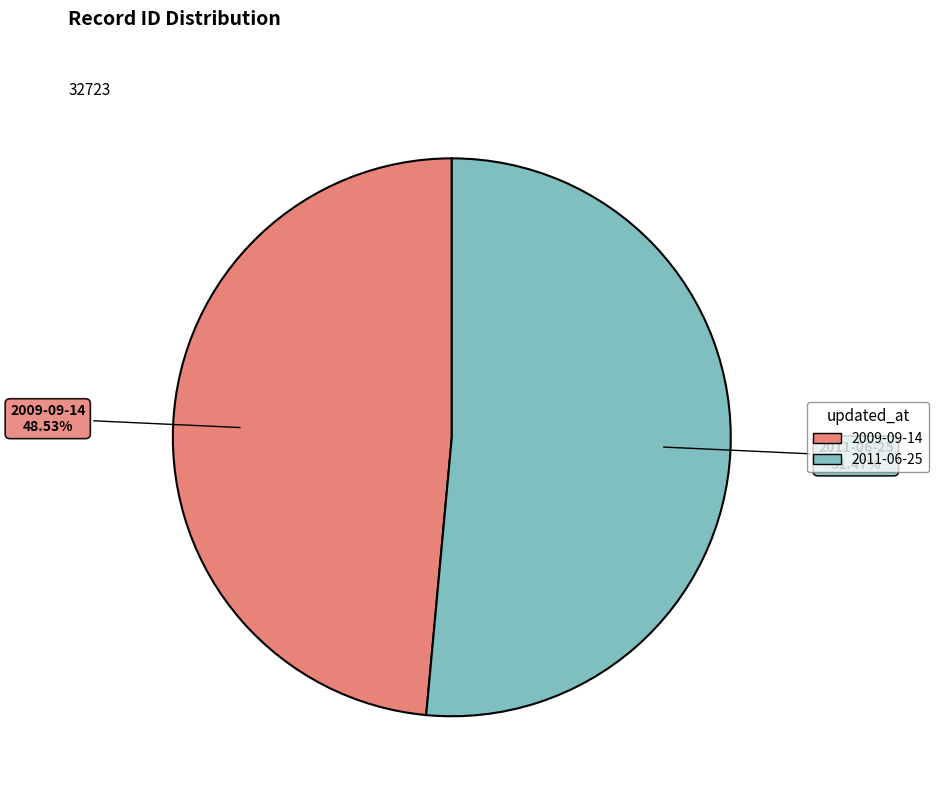

To the nearest percent, what is the difference between the 2009-09-14 and 2011-06-25 slice percentages?

3%